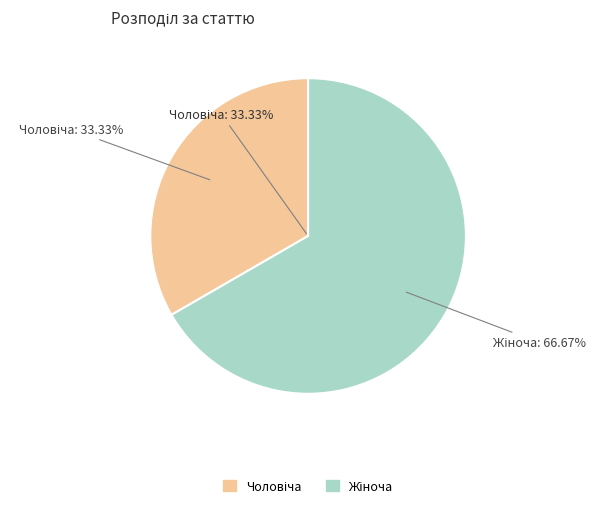

Which category has the biggest portion of the pie?

Жіноча